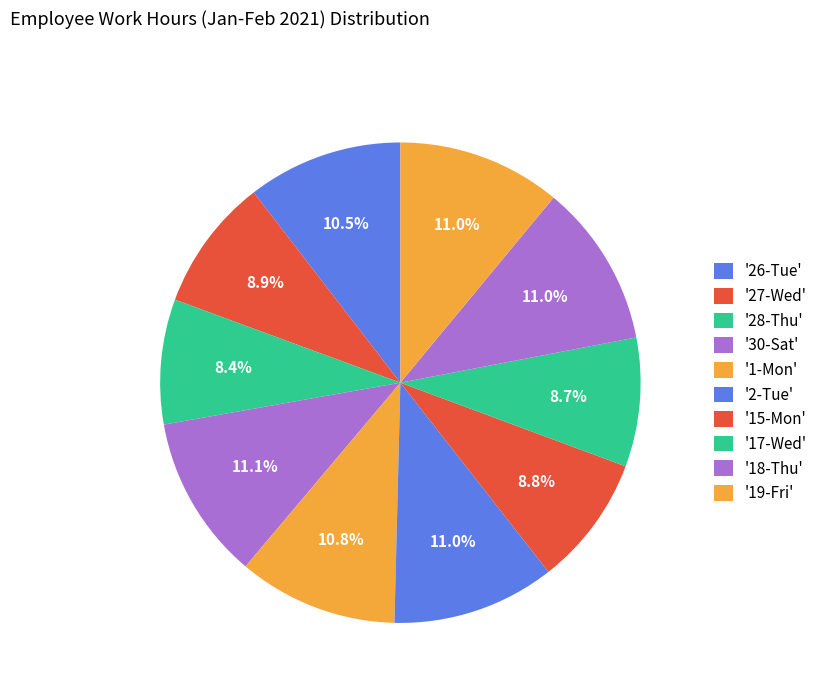

How many segments does this pie chart have?

10